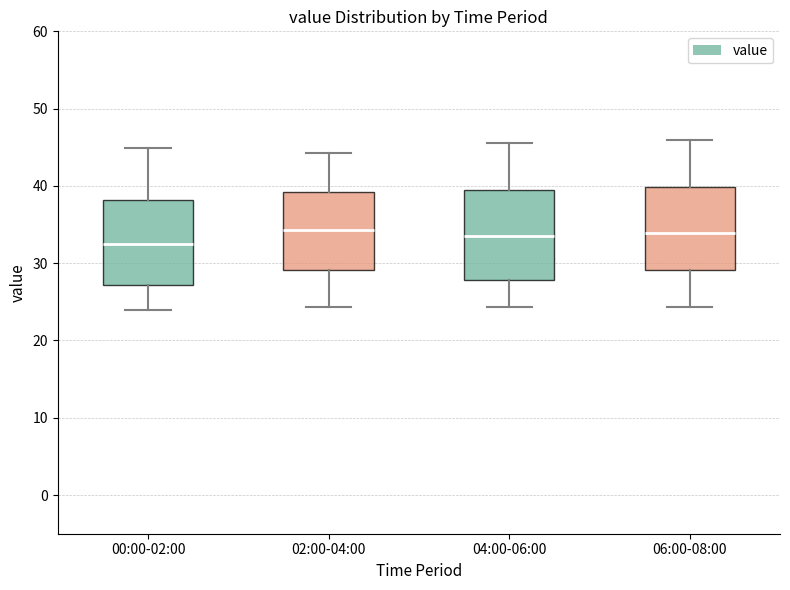

Reading left to right, transcribe this box plot: for each box, give where its median line is, the range the box spans, and where its two whiskers end, as read against the y-axis. The values are not printed on the chart, so give them approximately, as read against the axis.

00:00-02:00: median 32, box 27 to 38, whiskers 24 to 45
02:00-04:00: median 34, box 29 to 39, whiskers 24 to 44
04:00-06:00: median 34, box 28 to 40, whiskers 24 to 46
06:00-08:00: median 34, box 29 to 40, whiskers 24 to 46